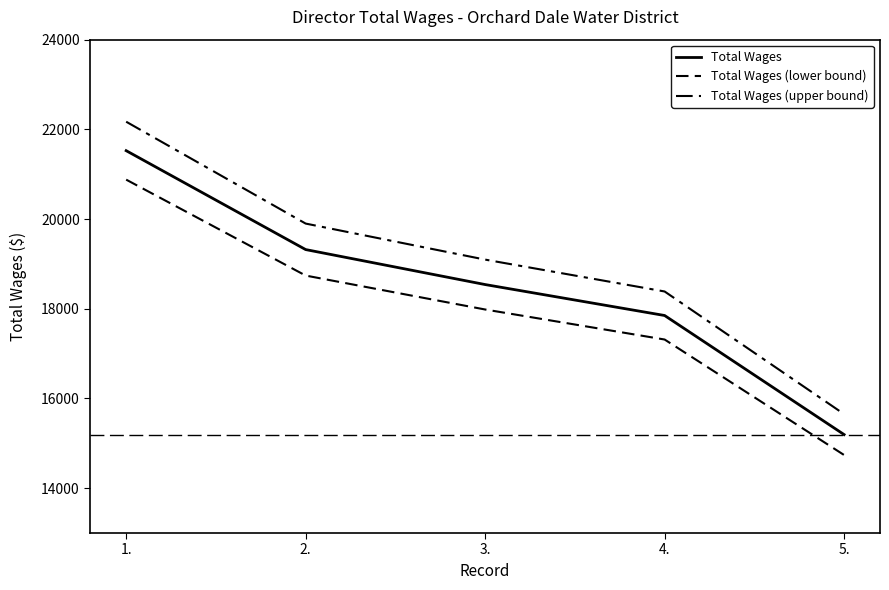

Rank the series by their maximum value, from lowest to highest.

Total Wages (lower bound), Total Wages, Total Wages (upper bound)